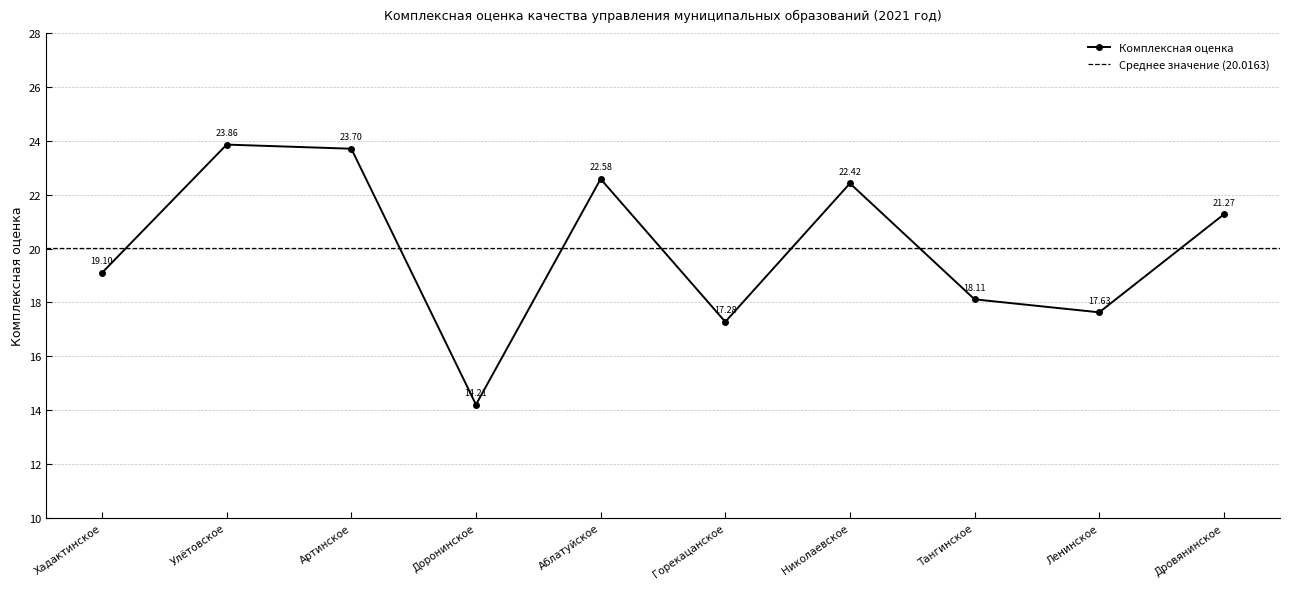

Approximately how many times larger is the value at Доронинское compared to Улётовское?

0.6